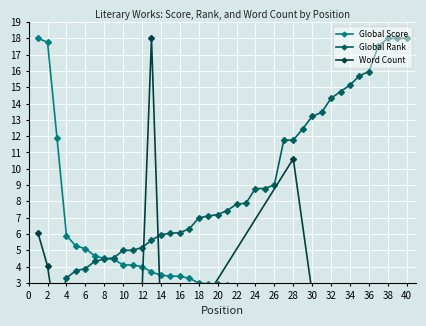

The Global Score series shows 2.3 at 35. True or false?

False